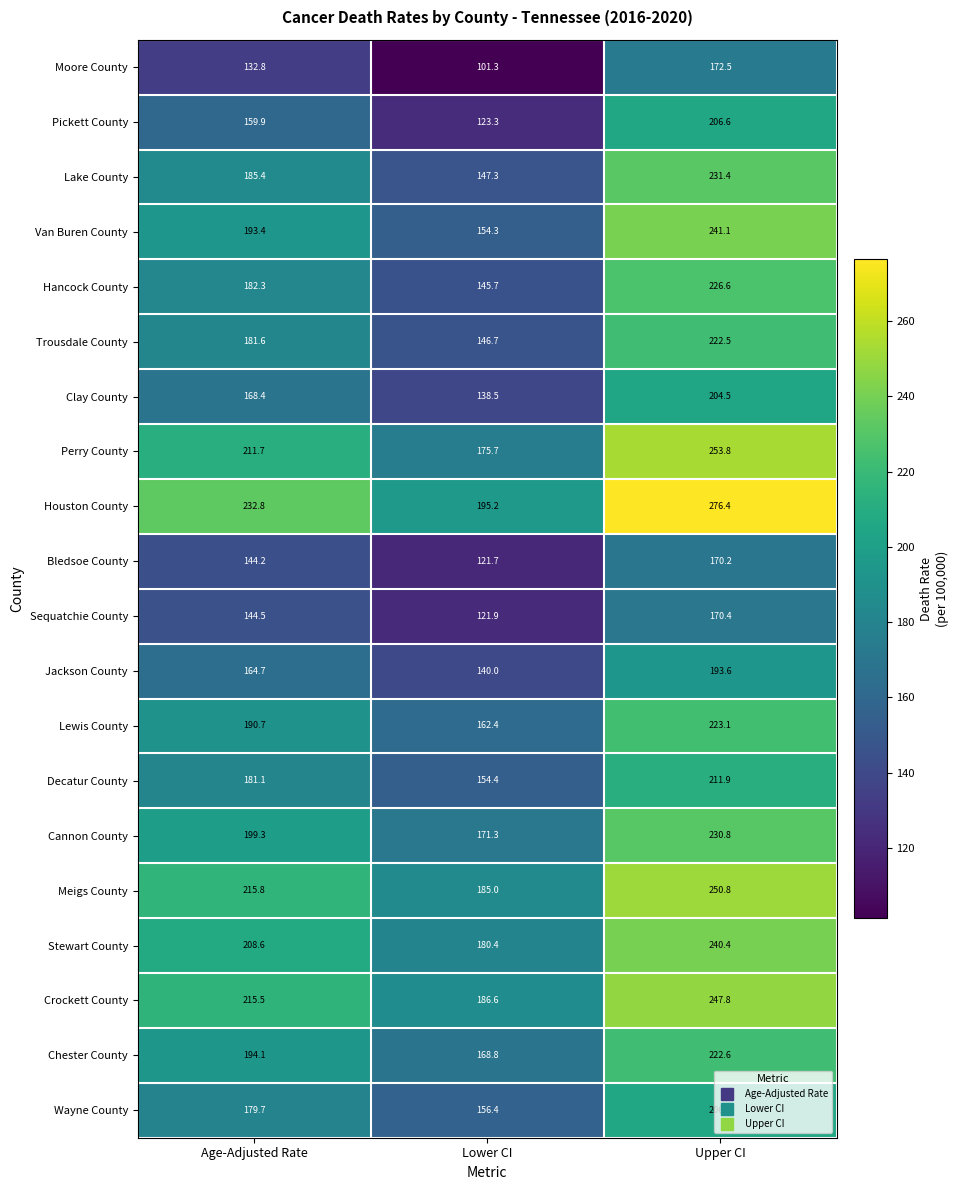

What is the minimum value for Hancock County?

145.7